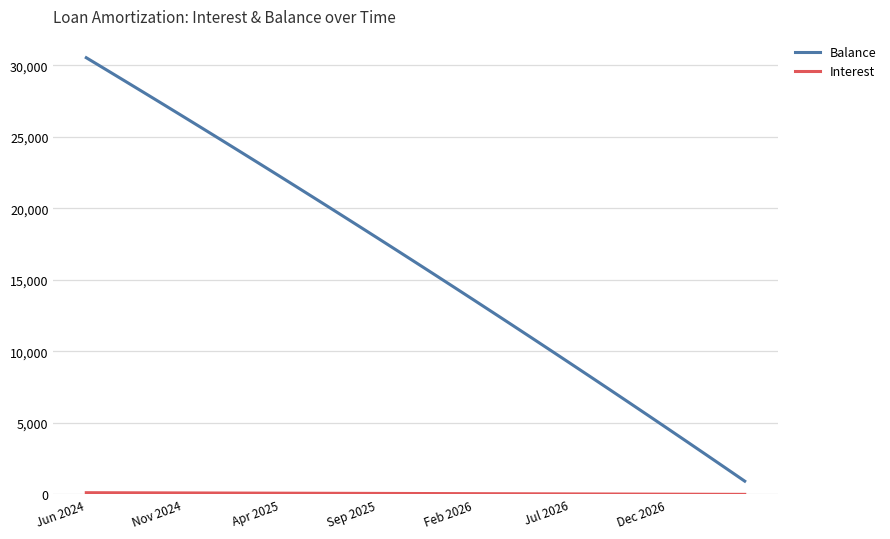

What is the minimum value for Balance?

932.0